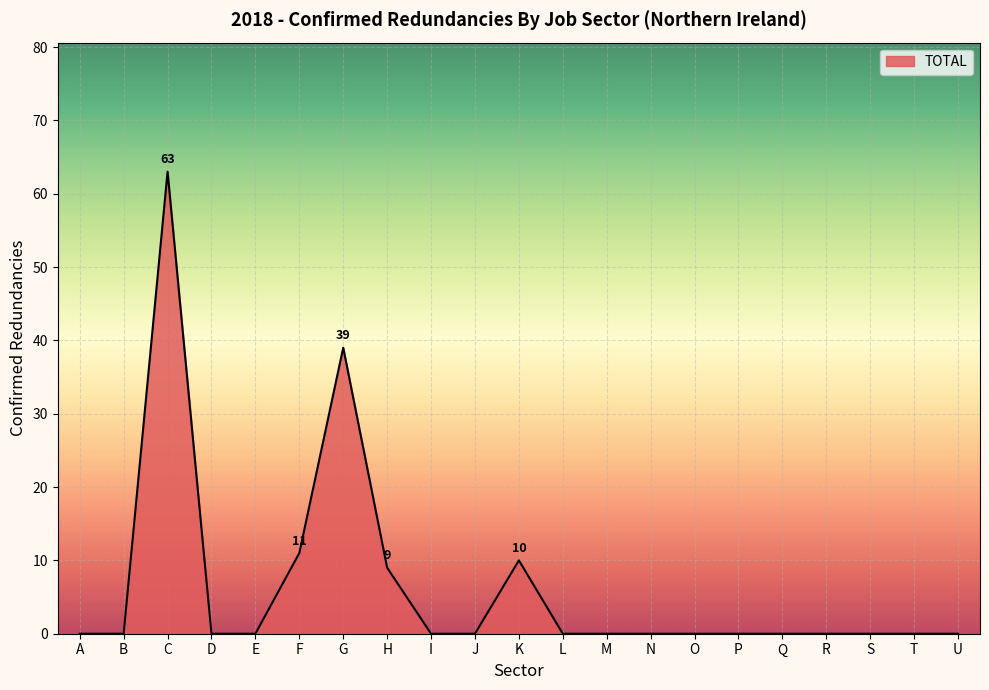

How many lines are shown in the chart?

1